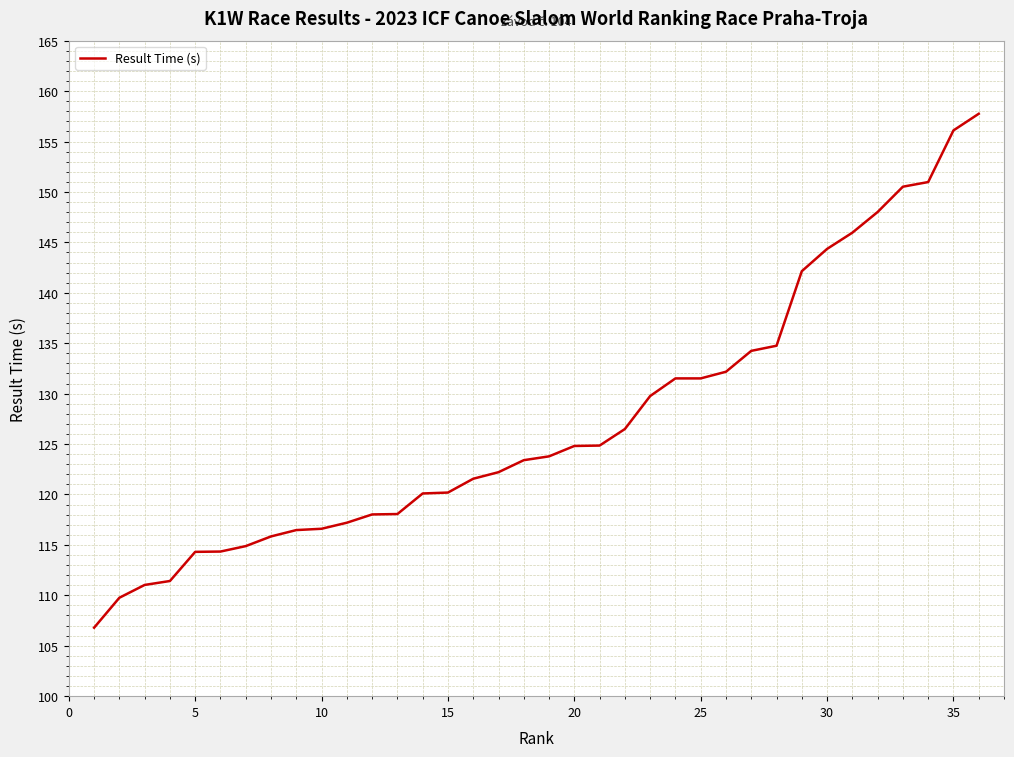

What is the greatest value displayed?

157.8